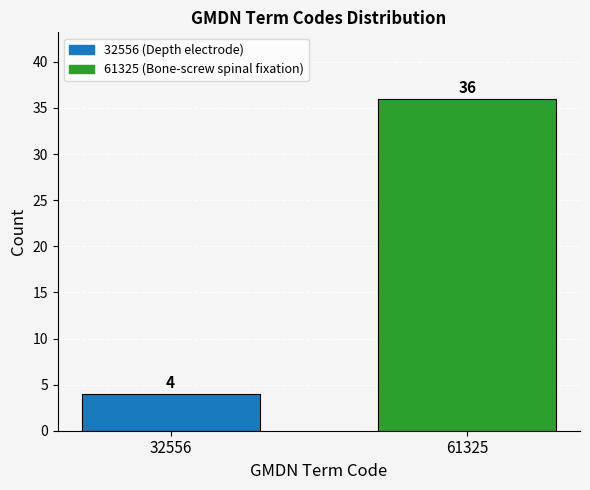

Reading right to left, transcribe all the data shown in this chart.

61325=36	32556=4